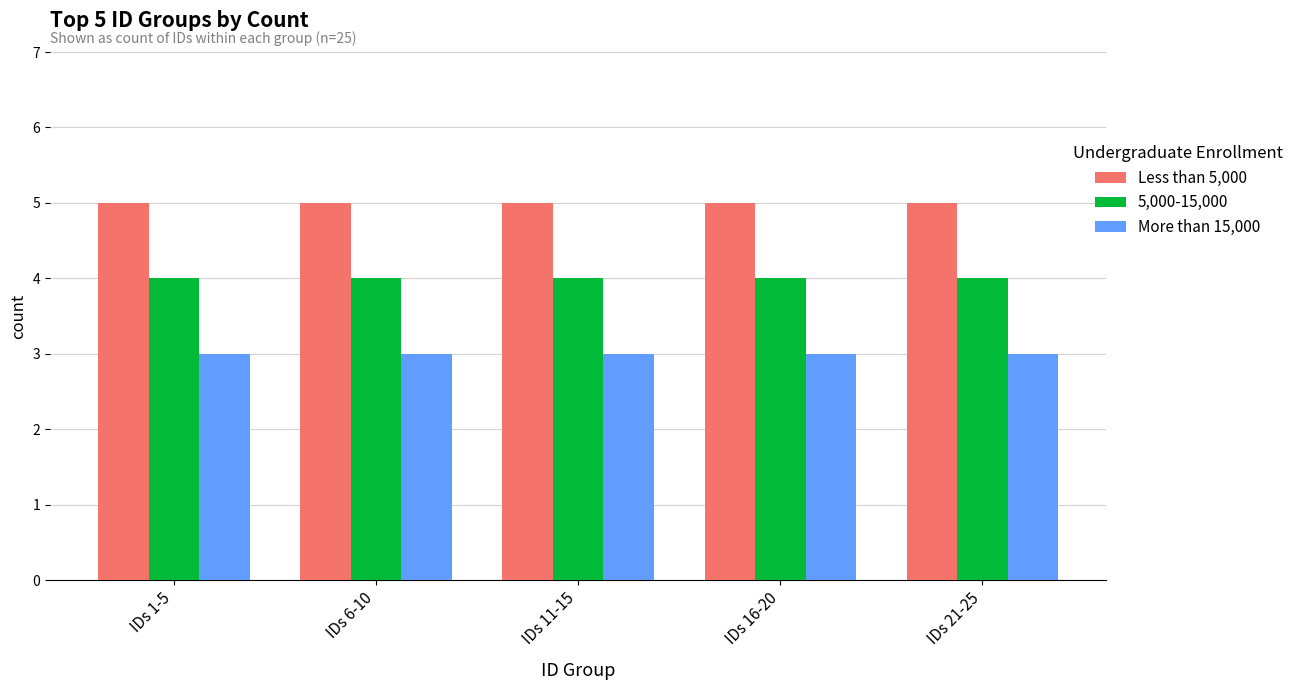

Rank the series by their maximum value, from highest to lowest.

Less than 5,000, 5,000-15,000, More than 15,000